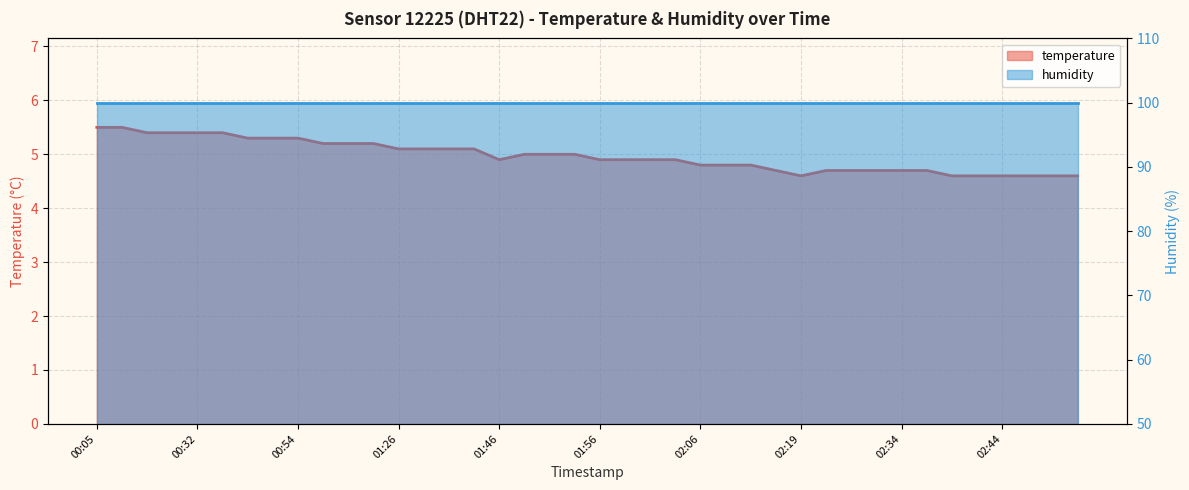

Between 02:50 and 01:54, which is larger?

01:54